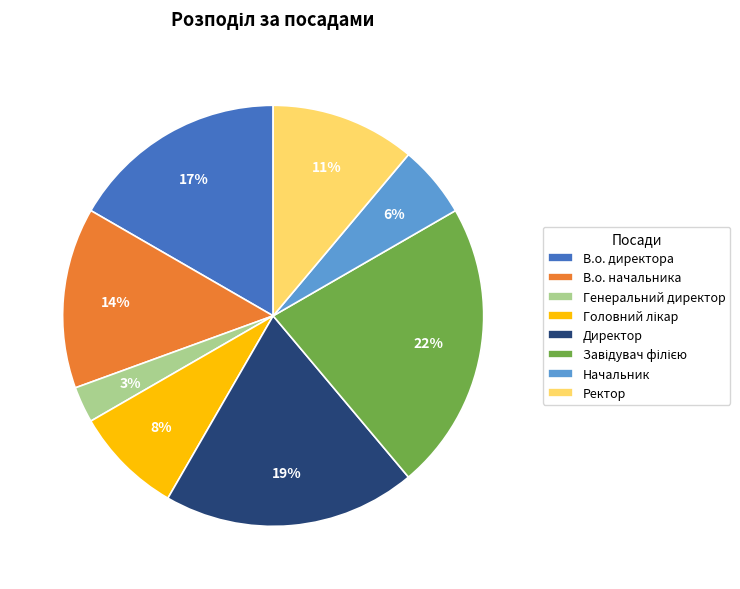

Which category has the smallest portion of the pie?

Генеральний директор